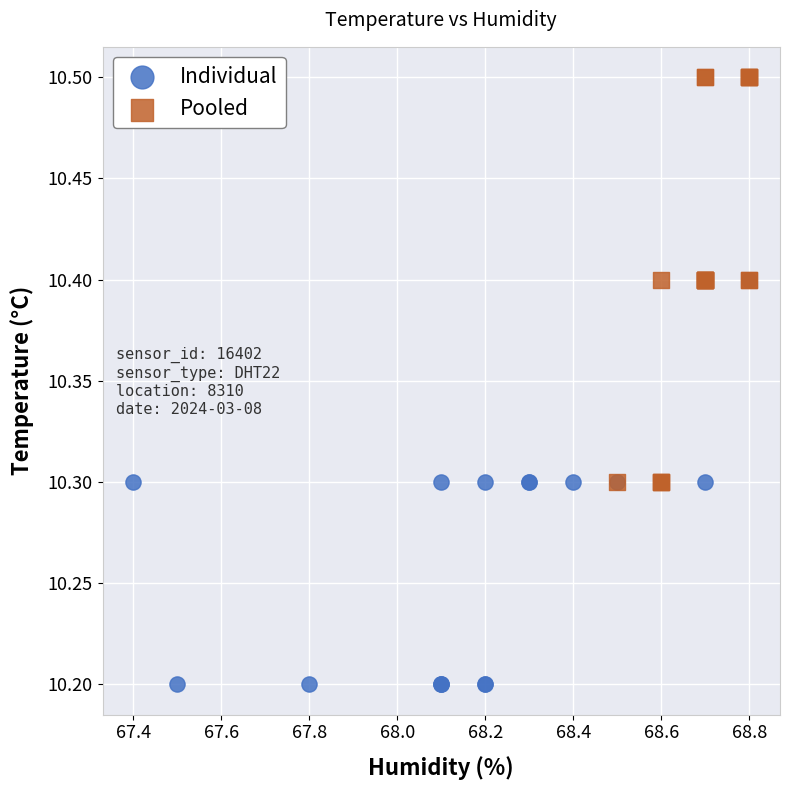

Which series reaches the minimum Y coordinate?

Individual